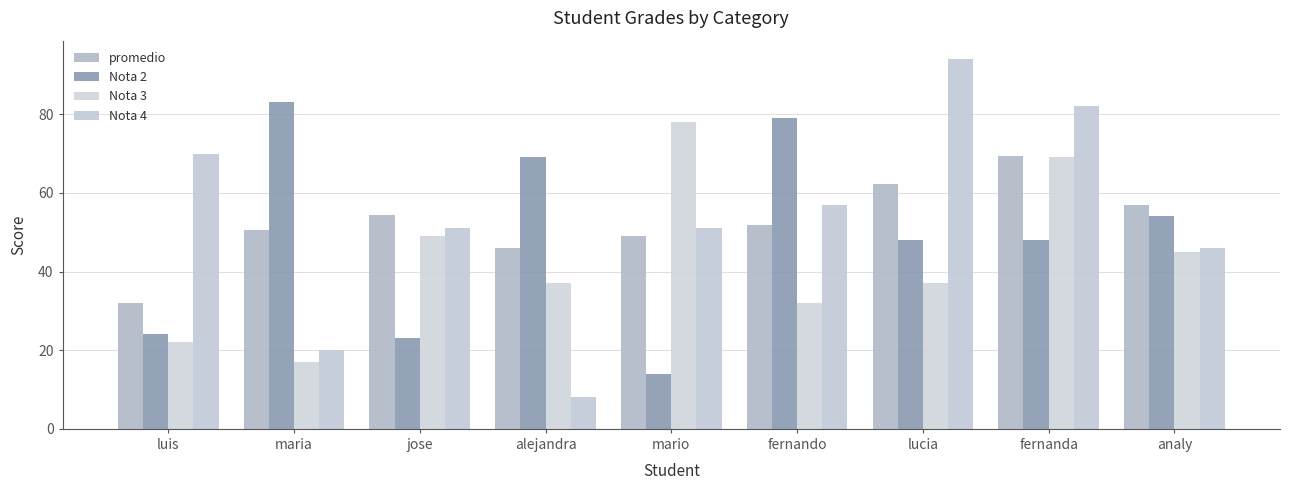

What is the difference between the promedio values at analy and fernando?

5.2